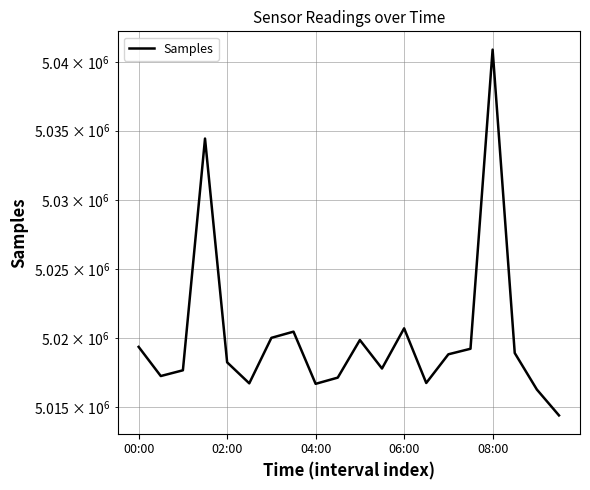

How many points are lower than both their immediate neighbors (excluding endpoints)?

5